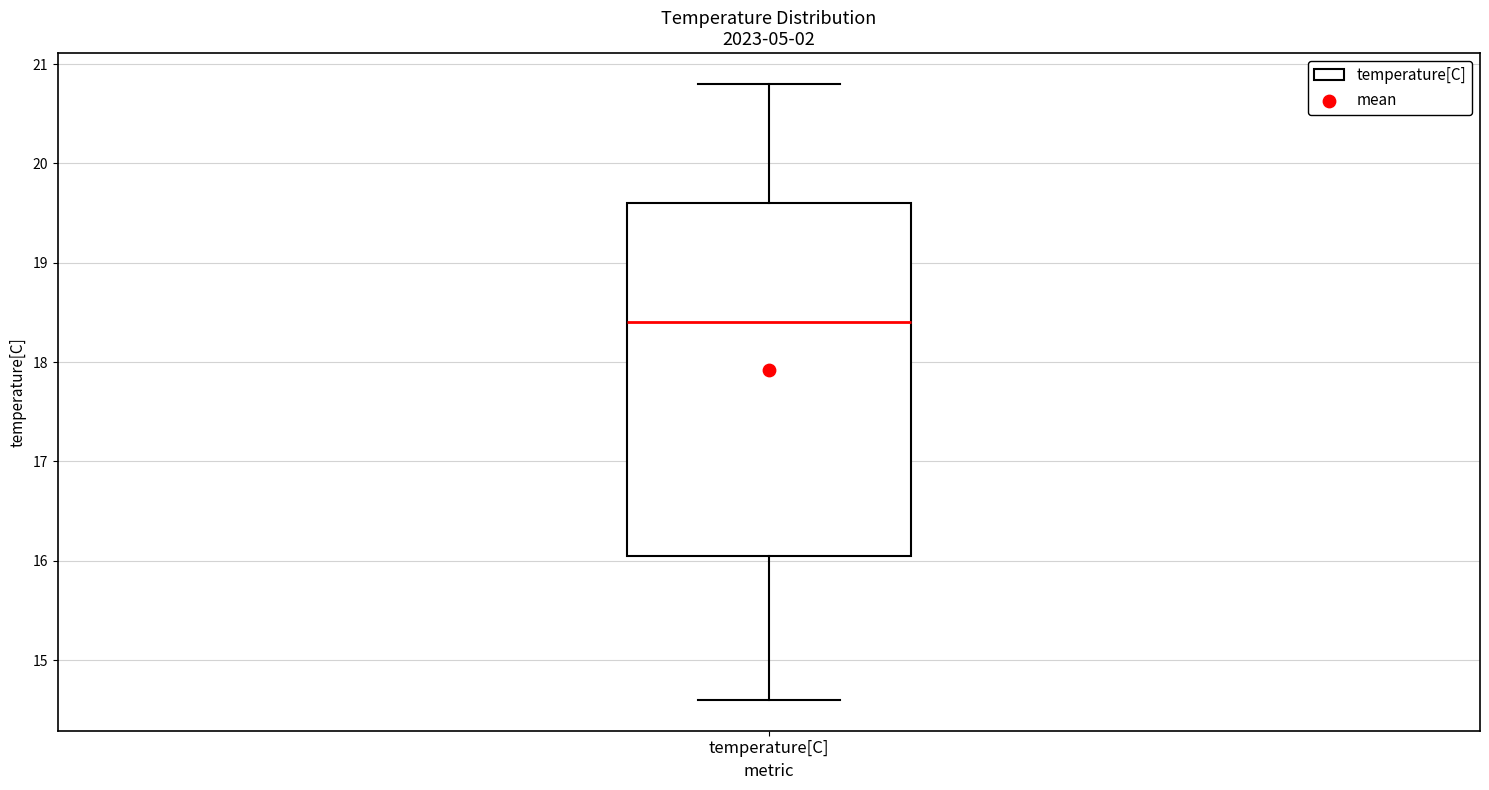

Transcribe this box plot: give where the median line is, the range the box spans, and where the two whiskers end, as read against the y-axis. The values are not printed on the chart, so give them approximately, as read against the axis.

median 18.4, box 16.1 to 19.6, whiskers 14.6 to 20.8